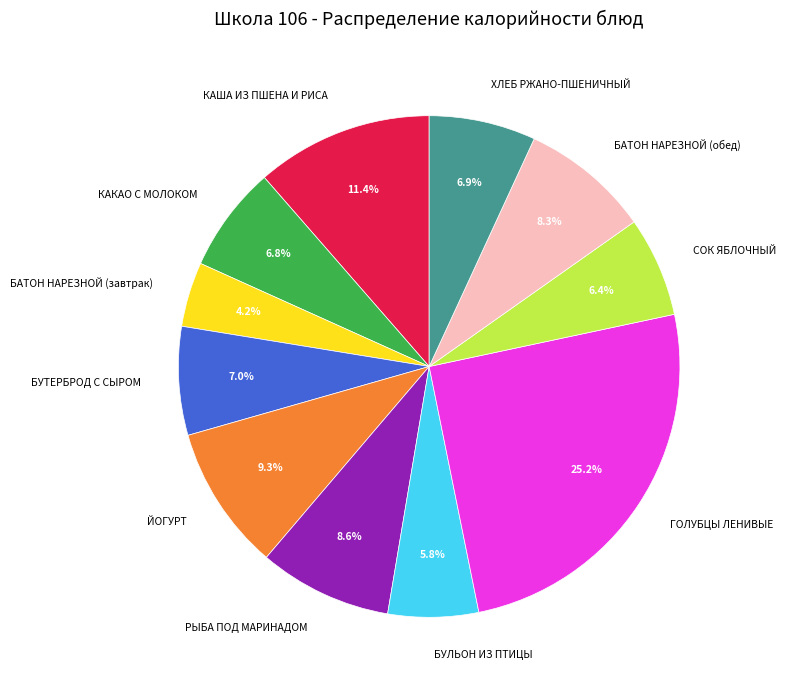

True or false: БАТОН НАРЕЗНОЙ (обед) accounts for 8% of the total.

True